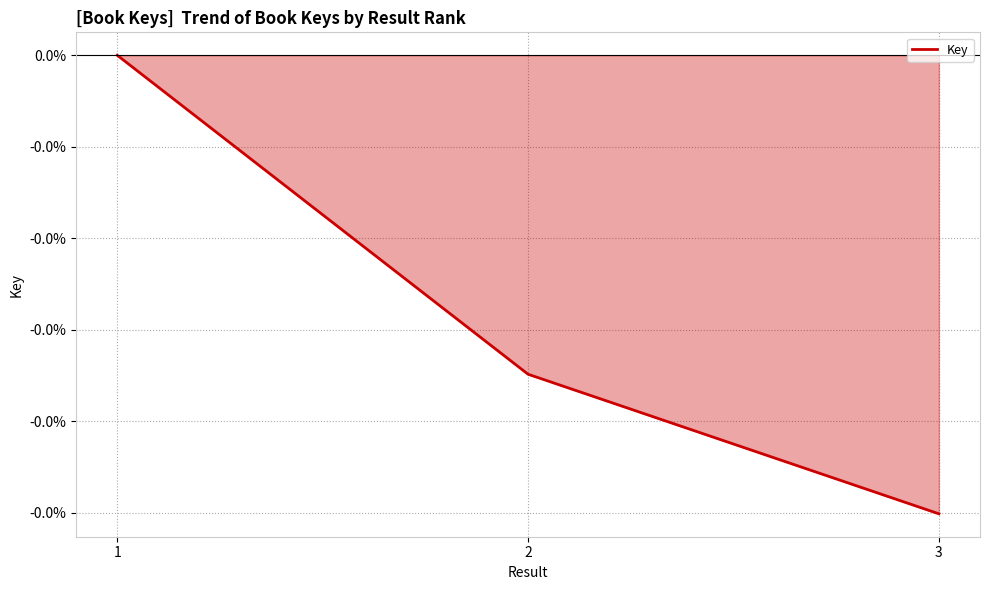

Which category has the lowest value across all series?

3